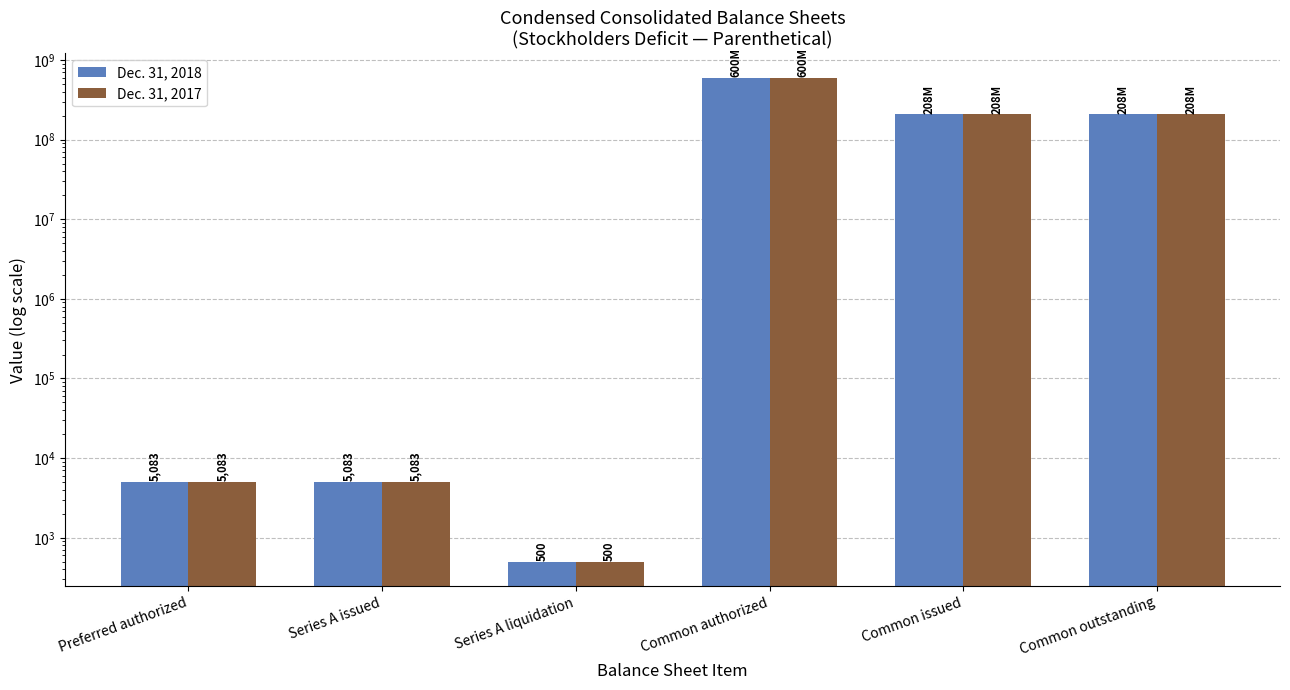

Reading right to left, list all the values displayed in this chart.

Dec. 31, 2018: Common outstanding=207913541	Common issued=207913541	Common authorized=600000000	Series A liquidation=500	Series A issued=5083	Preferred authorized=5083
Dec. 31, 2017: Common outstanding=207913541	Common issued=207913541	Common authorized=600000000	Series A liquidation=500	Series A issued=5083	Preferred authorized=5083